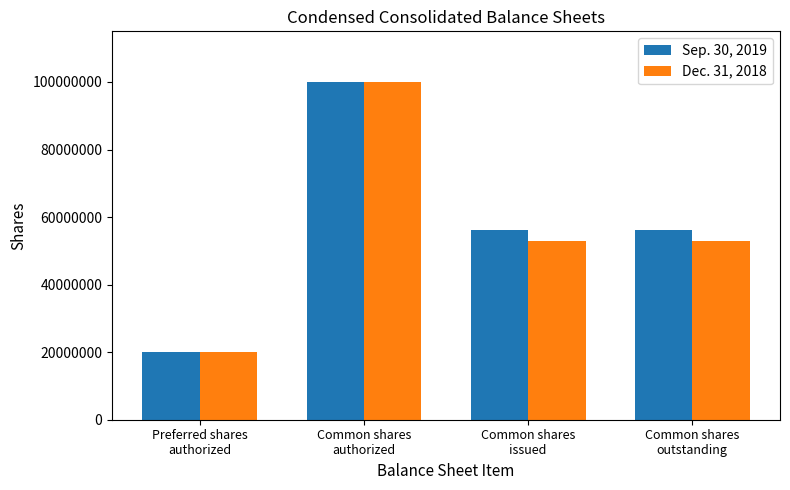

List the series in order of their overall mean, lowest first.

Dec. 31, 2018, Sep. 30, 2019